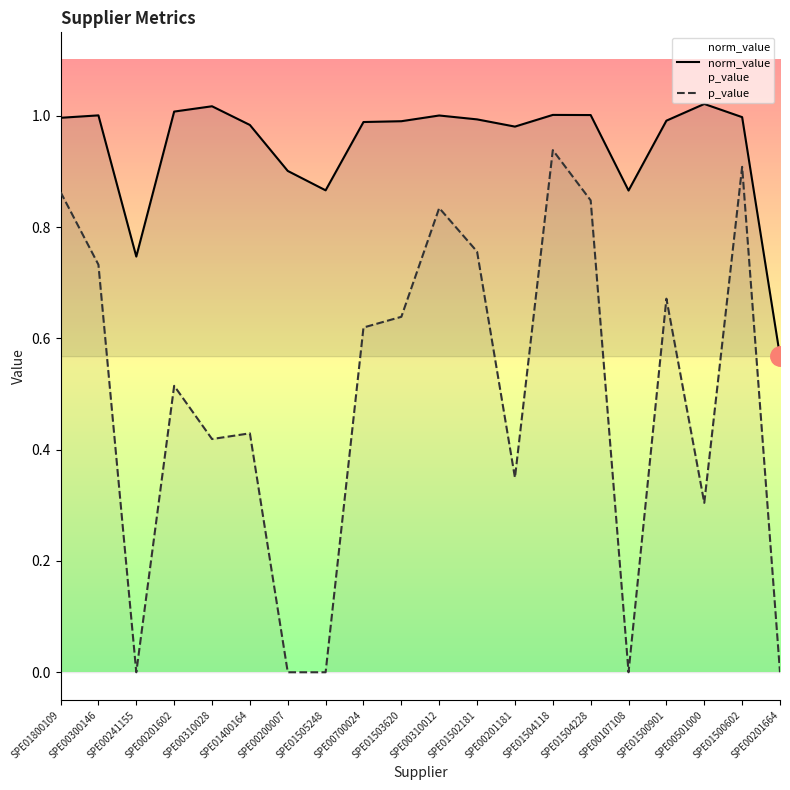

What is the label of the 15th point from the right?

SPE01400164